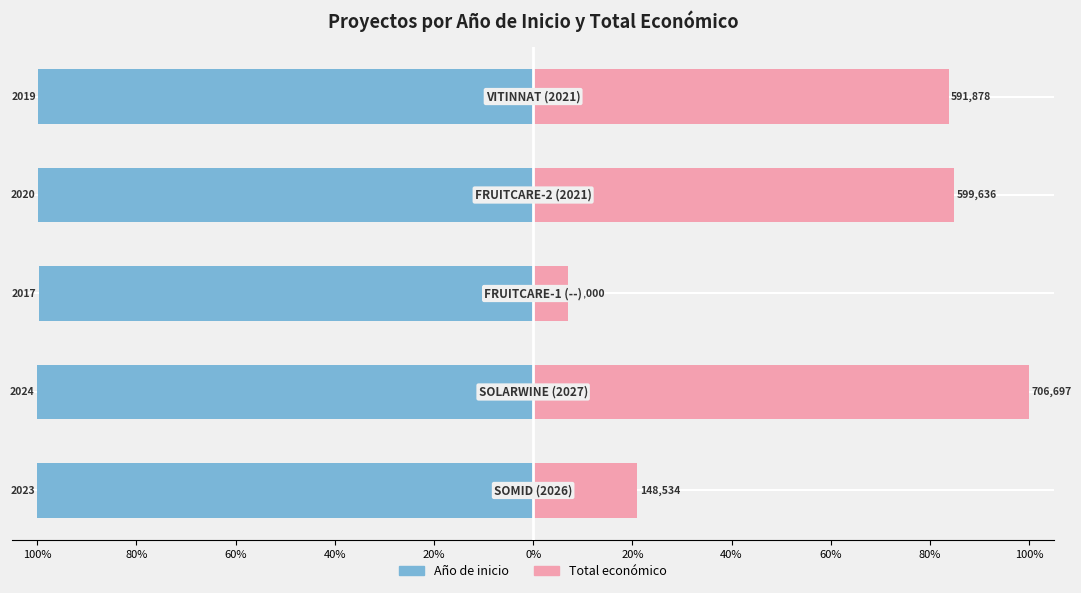

At how many categories does at least one series exceed -67?

5